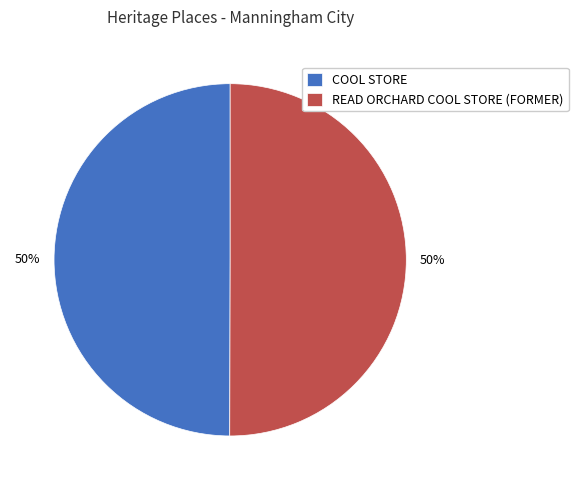

Count the number of slices in the pie.

2